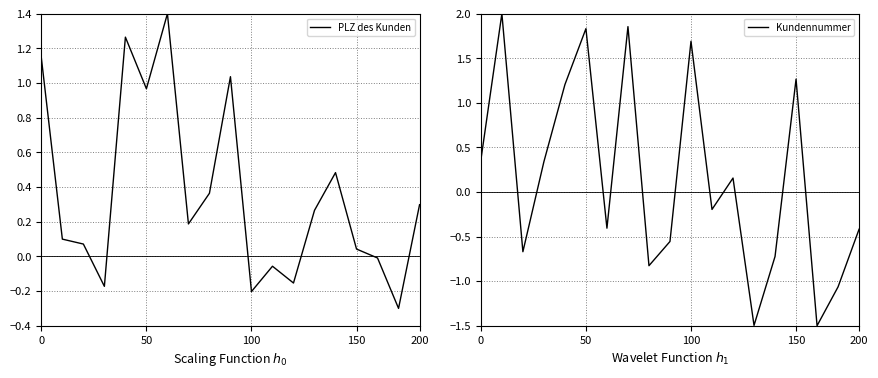

What is the sum of all Kundennummer values?

2.8